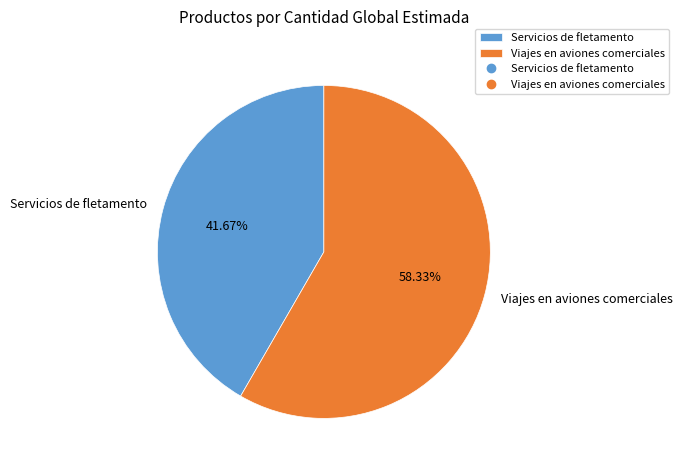

Which has a higher value, Servicios de fletamento or Viajes en aviones comerciales?

Viajes en aviones comerciales